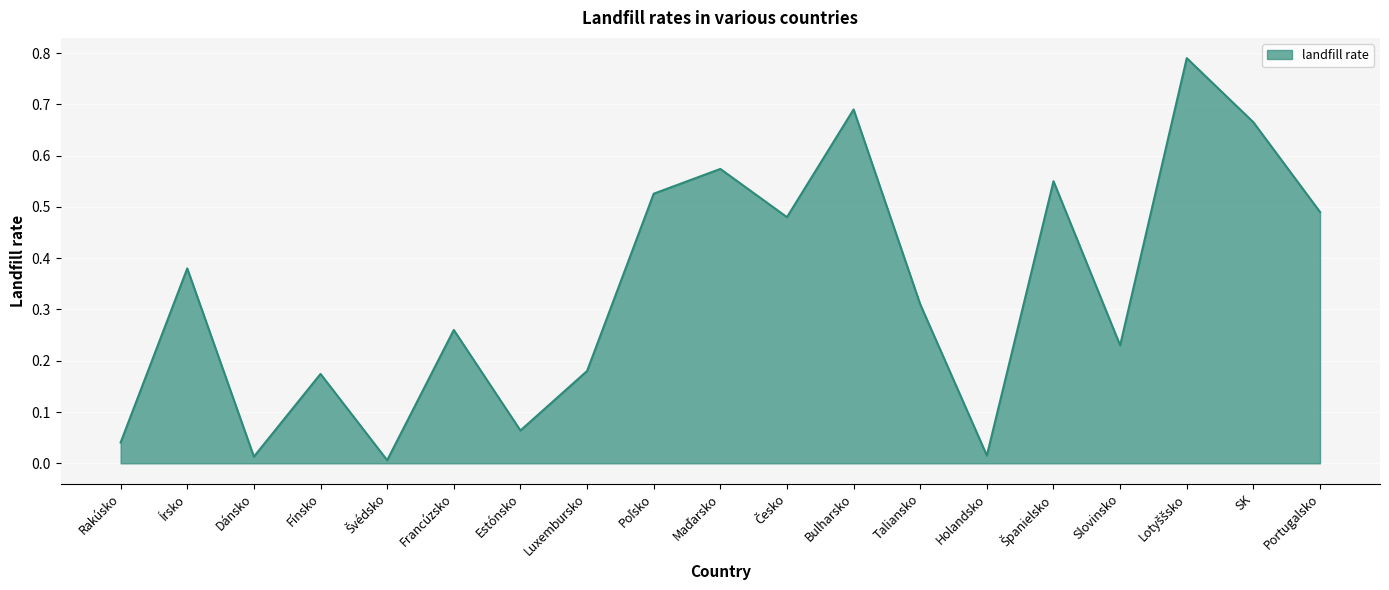

What position from the right is Portugalsko?

1